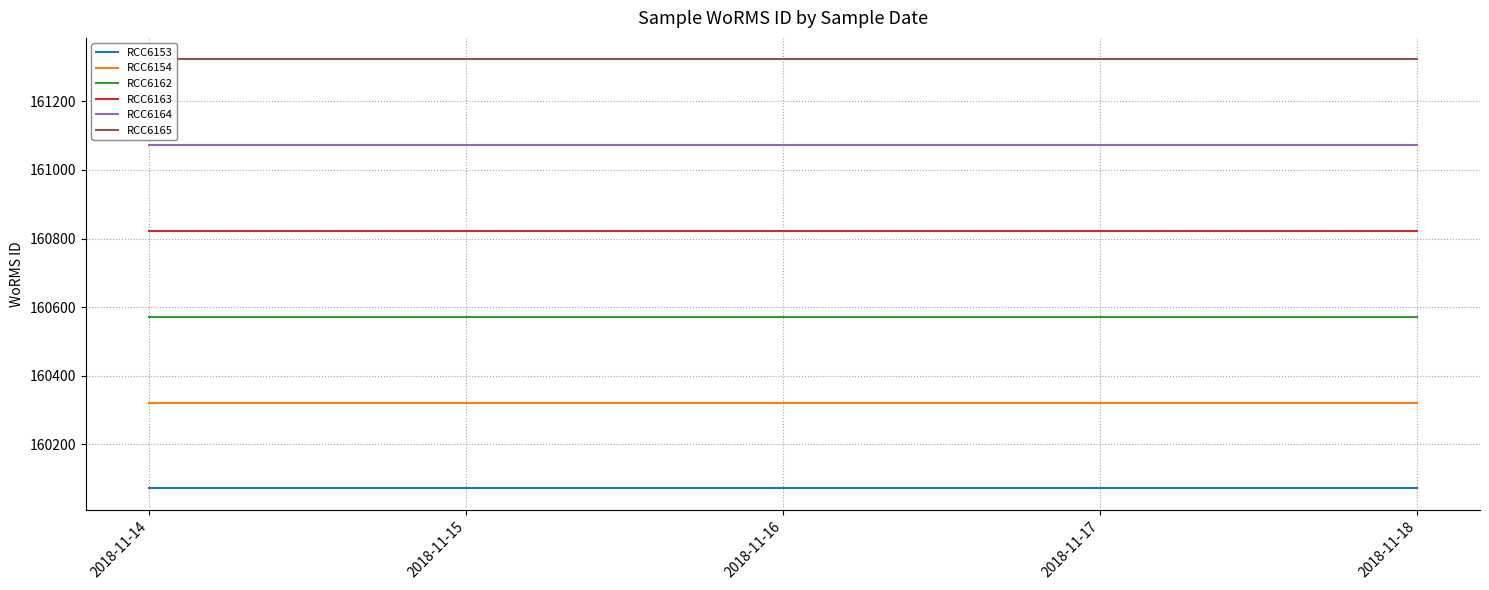

What is the maximum value shown in the chart?

161322